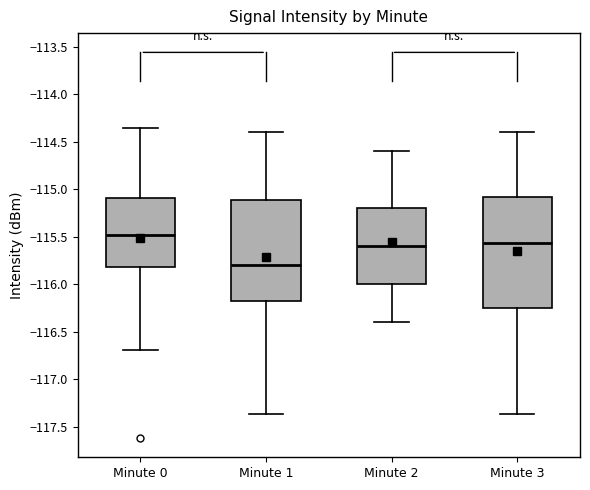

Comparing the boxes themselves (not the whiskers), which one is the tallest?

Minute 3